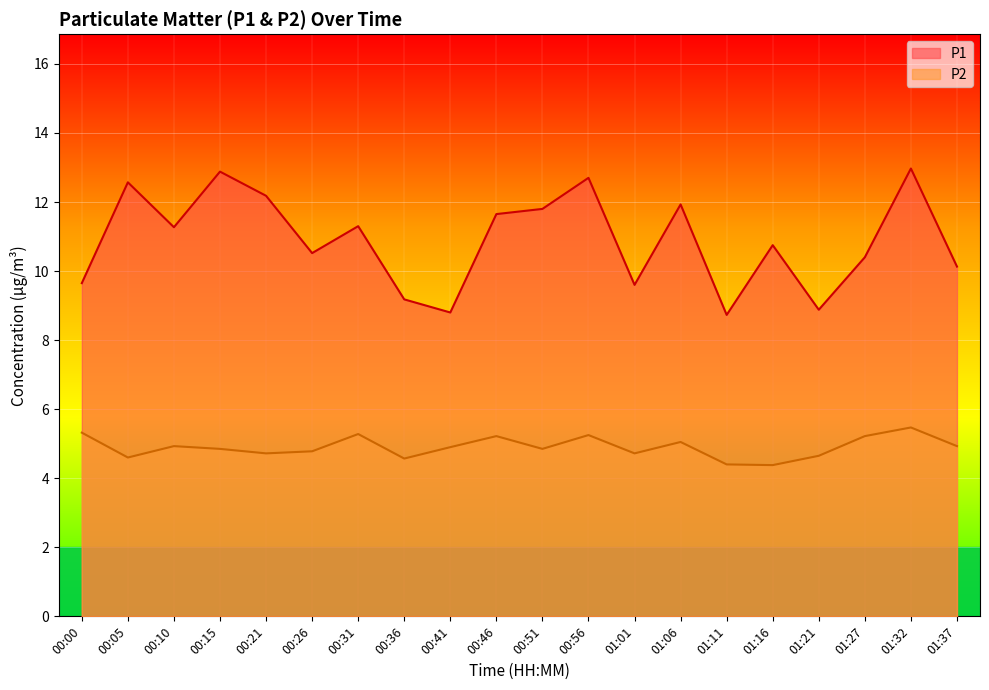

At which label does P1 reach its peak?

01:32